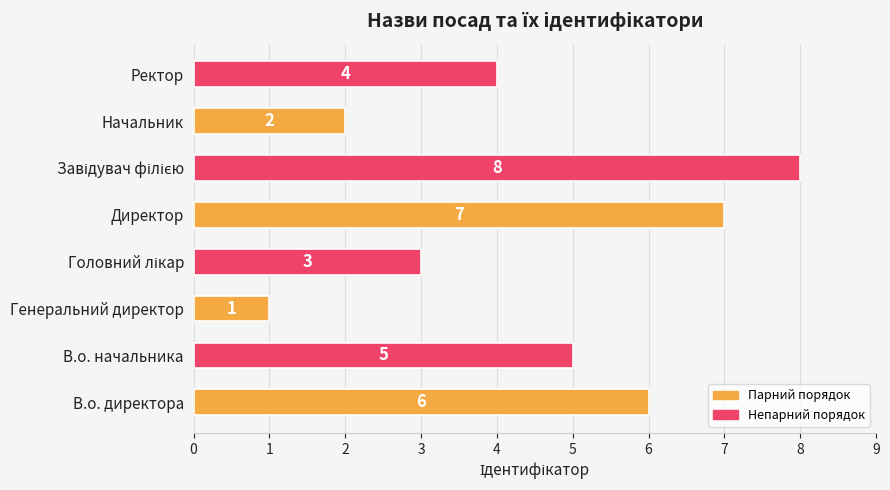

What is the maximum value shown in the chart?

8